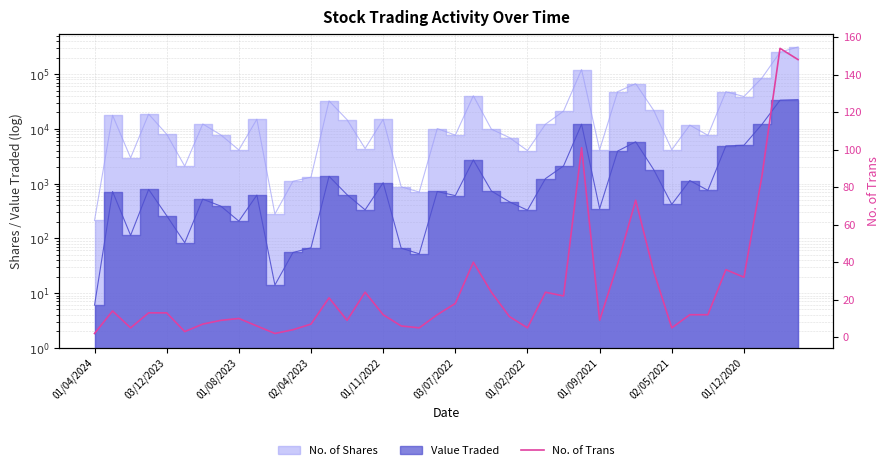

What position from the left is 25?

26